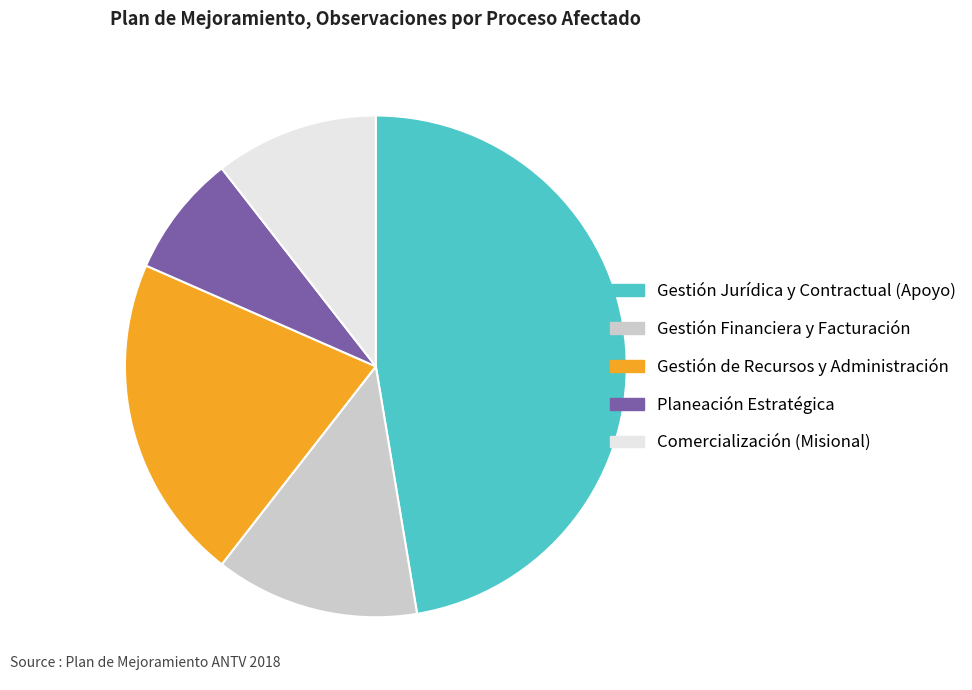

True or false: Gestión Financiera y Facturación accounts for 26% of the total.

False